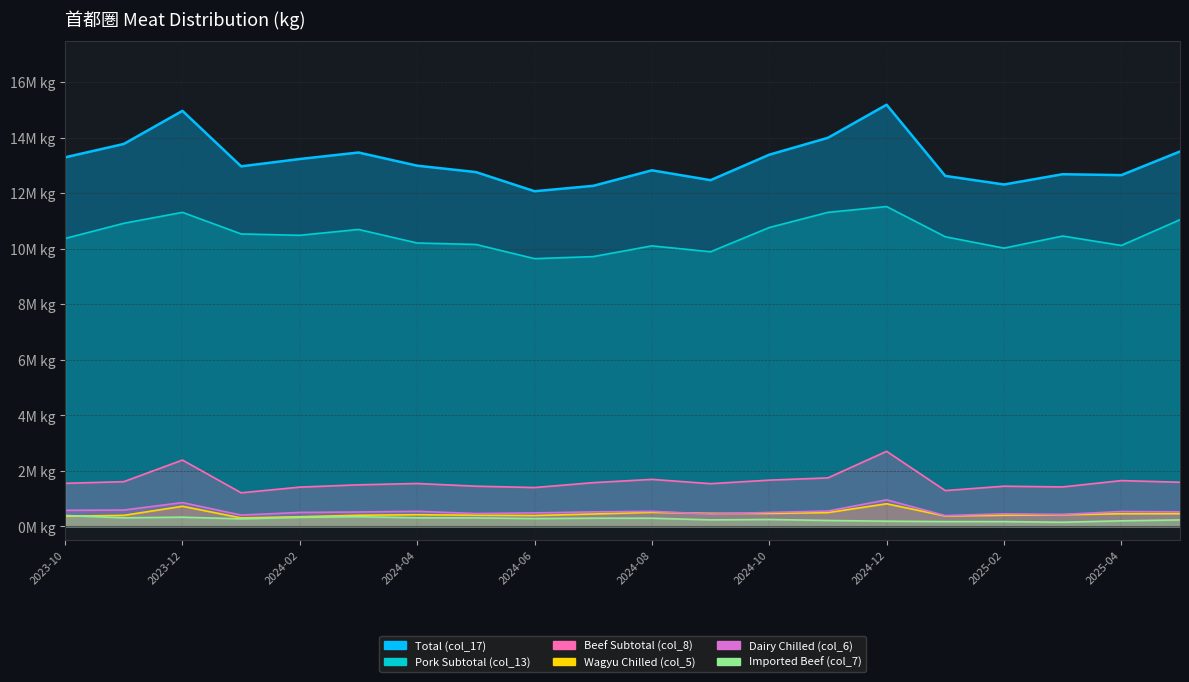

What is the sum of the Imported Beef (col_7) values at 2023-10 and 2025-02?

559689